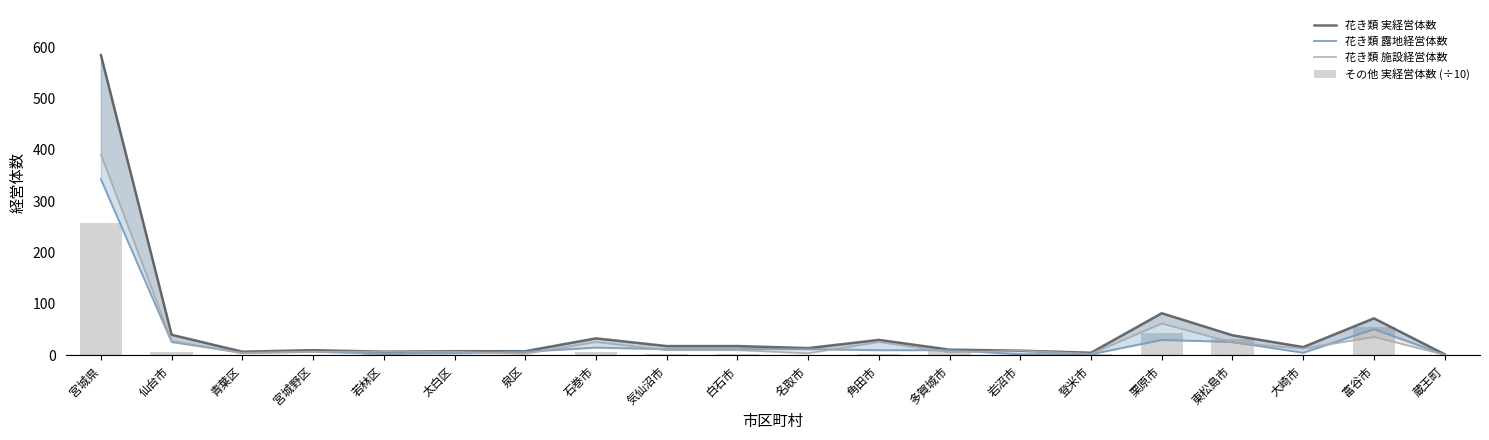

Rank the series by their average value, from lowest to highest.

その他 実経営体数 (÷10), 花き類 露地経営体数, 花き類 施設経営体数, 花き類 実経営体数